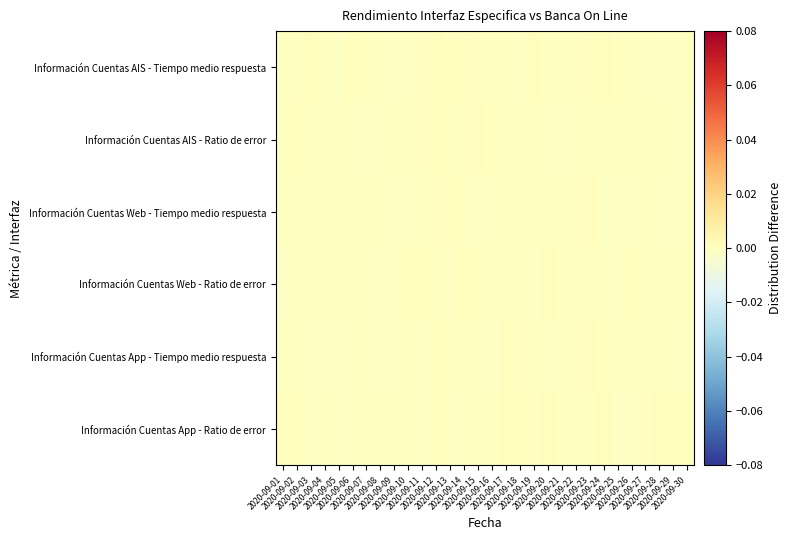

How many distinct data groups are displayed?

6